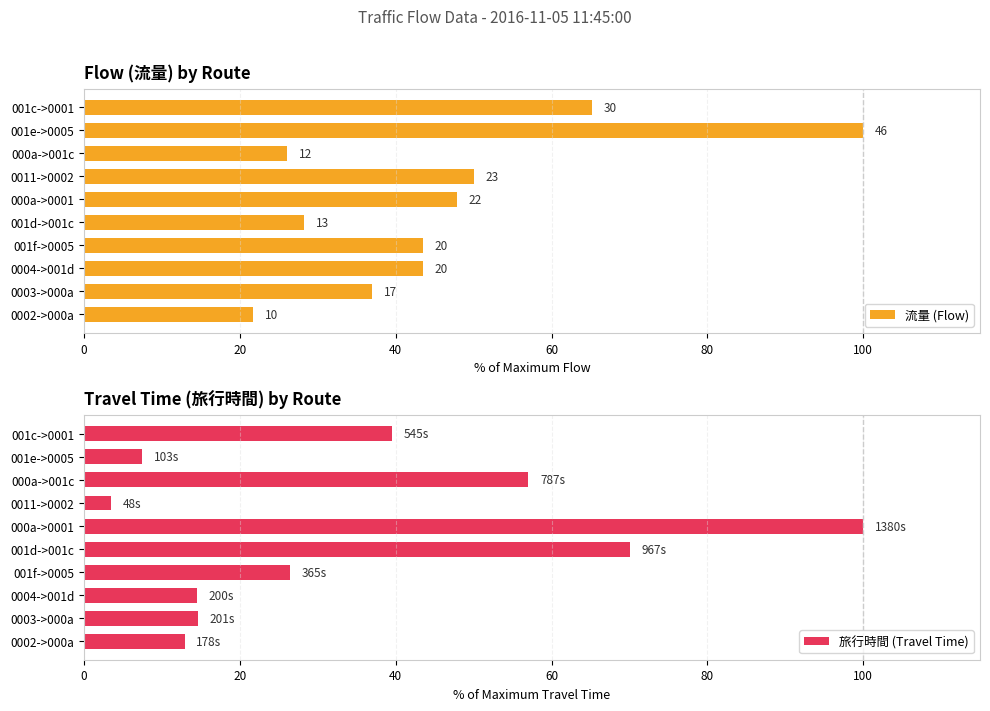

What is the sum of all 旅行時間 (Travel Time) values?

345.9